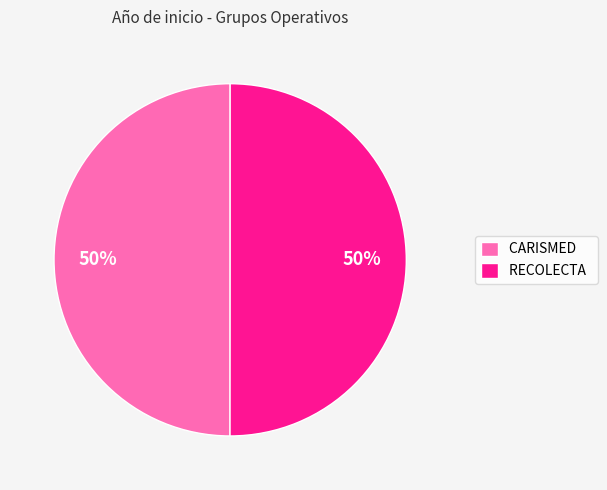

What percentage is the RECOLECTA slice, to the nearest percent?

50%